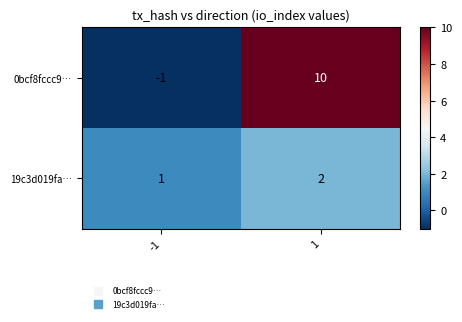

What value does the 0bcf8fccc9… series have at 1?

10